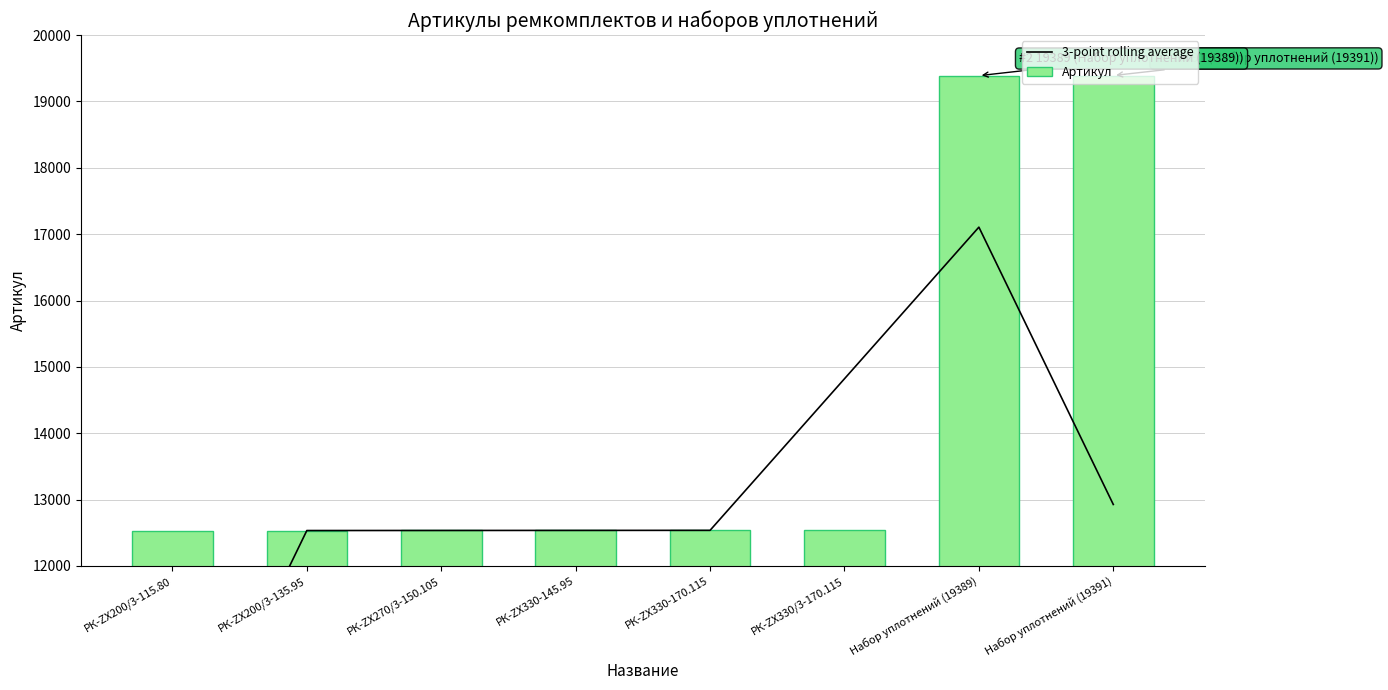

Between РК-ZX270/3-150.105 and РК-ZX330-145.95, which is larger?

РК-ZX330-145.95